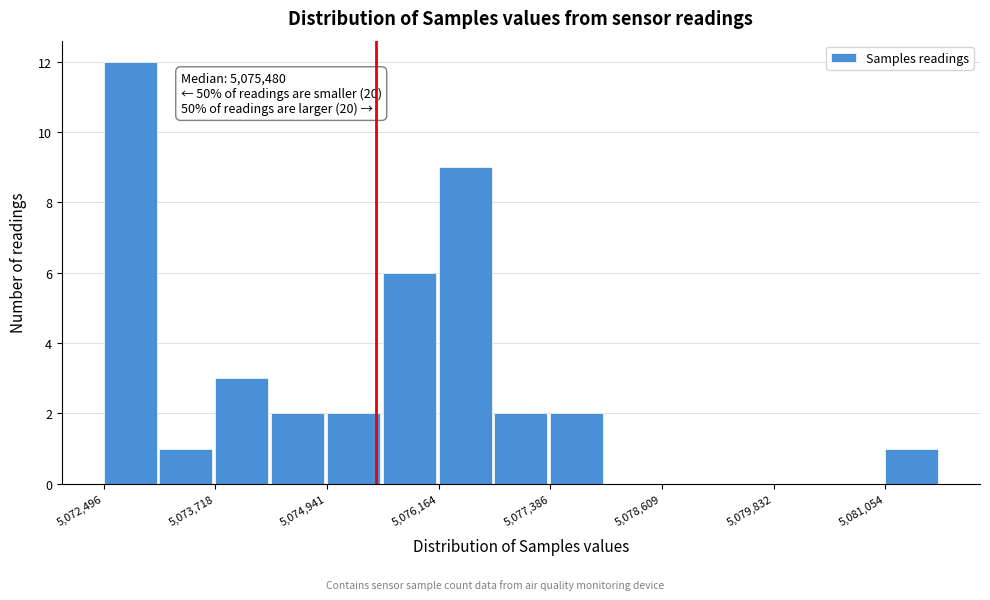

Read against the x-axis, roughly where is the centre of the tallest bar?

5072800